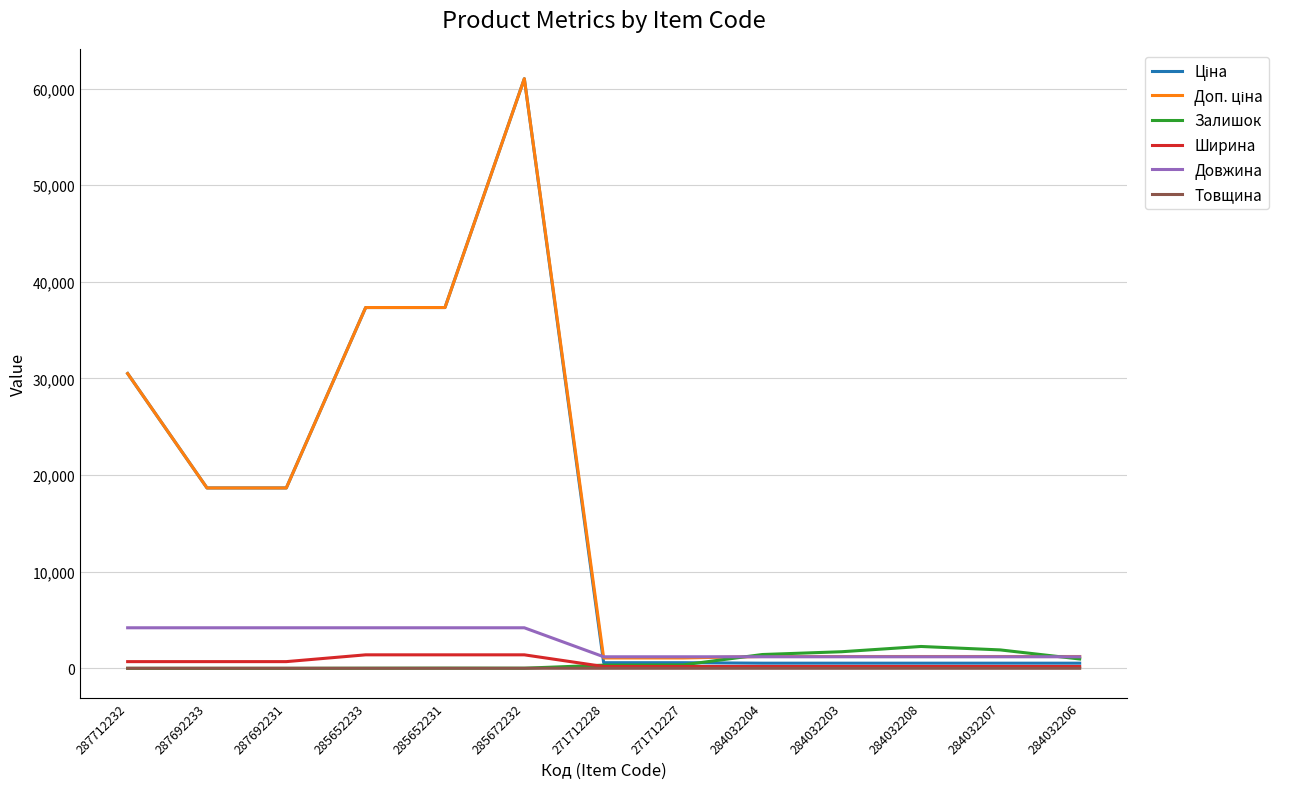

What position from the right is 284032208?

3